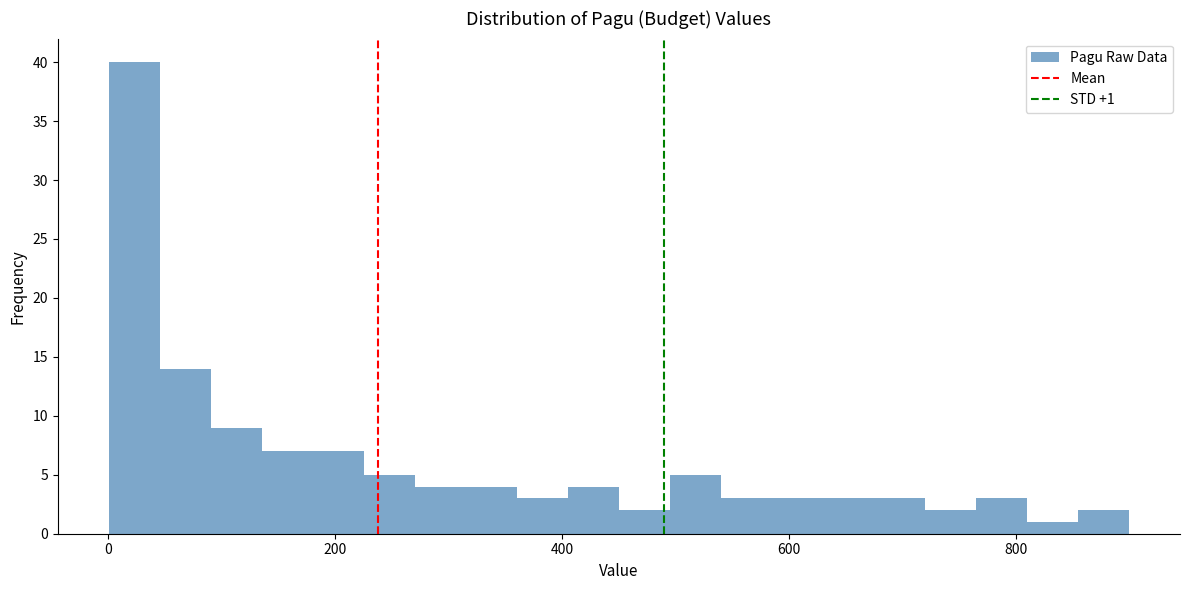

Around what value on the x-axis is the tallest bar? Give the approximate position of its centre, as read against the axis.

20